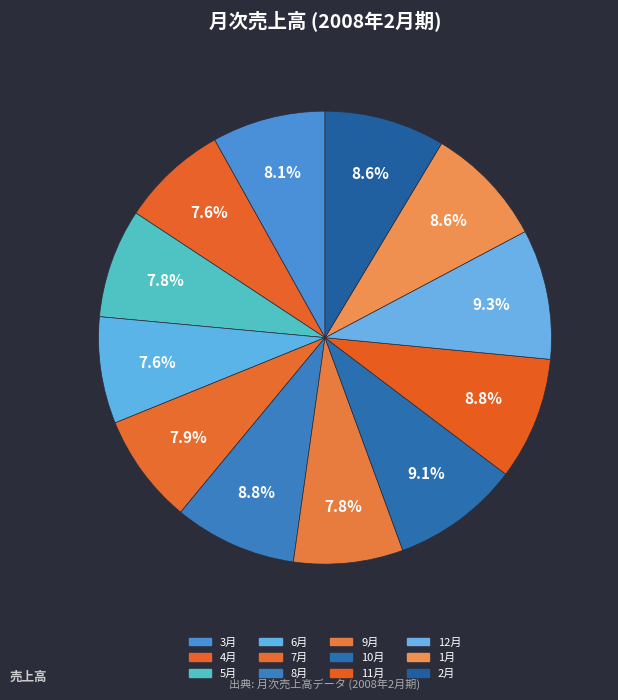

Rank the categories by value from lowest to highest.

6月, 4月, 5月, 9月, 7月, 3月, 2月, 1月, 8月, 11月, 10月, 12月